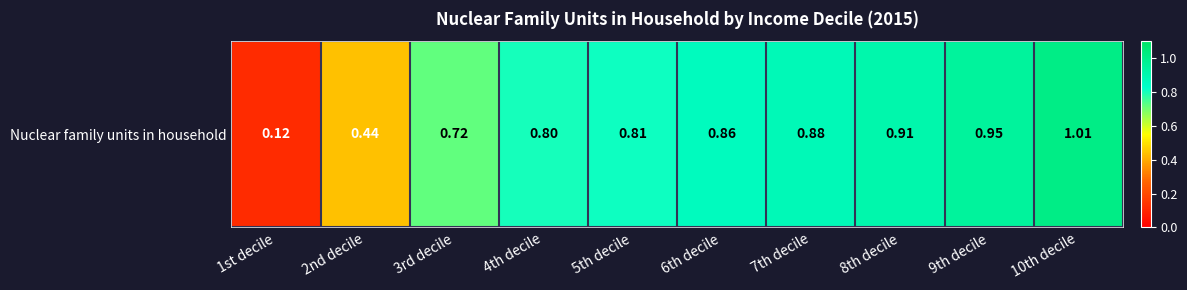

What is the change in value from 1st decile to 2nd decile?

+0.3